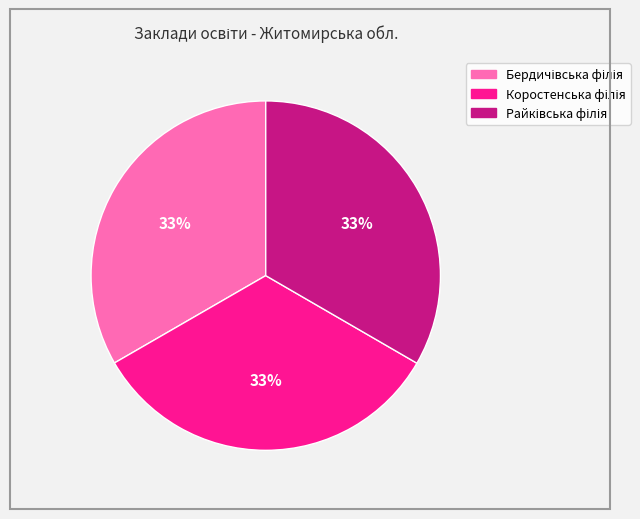

Is there any slice that represents more than half of the pie?

No